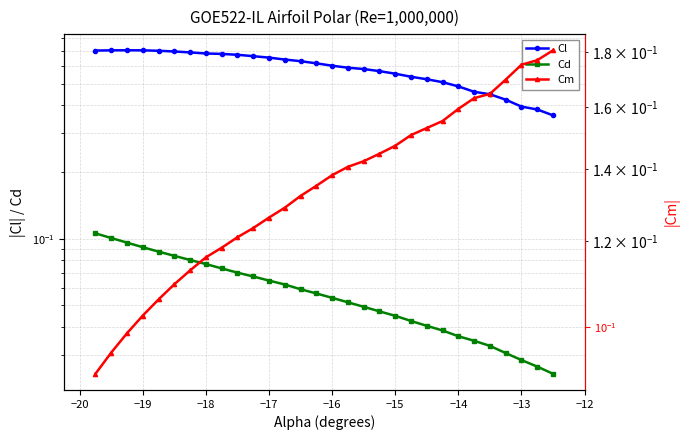

True or false: Cl and Cm intersect in this chart.

False